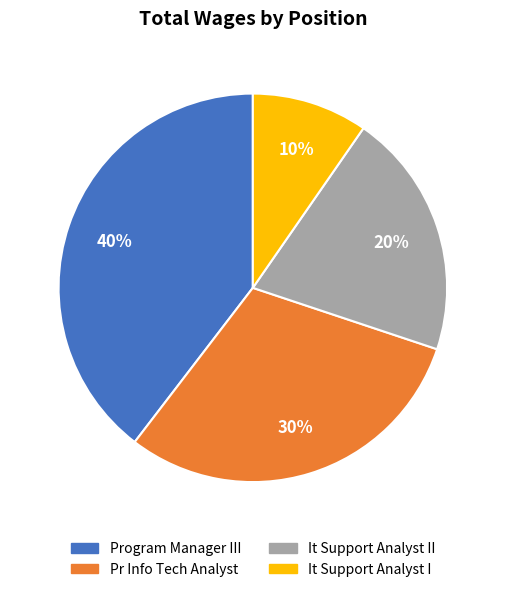

Count the number of slices in the pie.

4